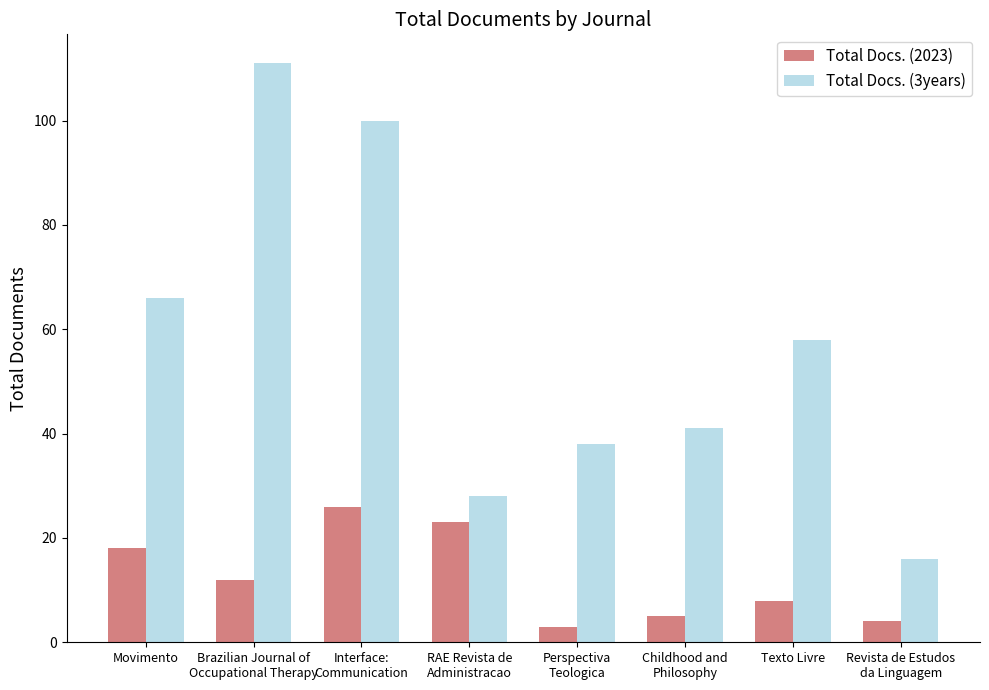

What is the smallest value displayed?

3